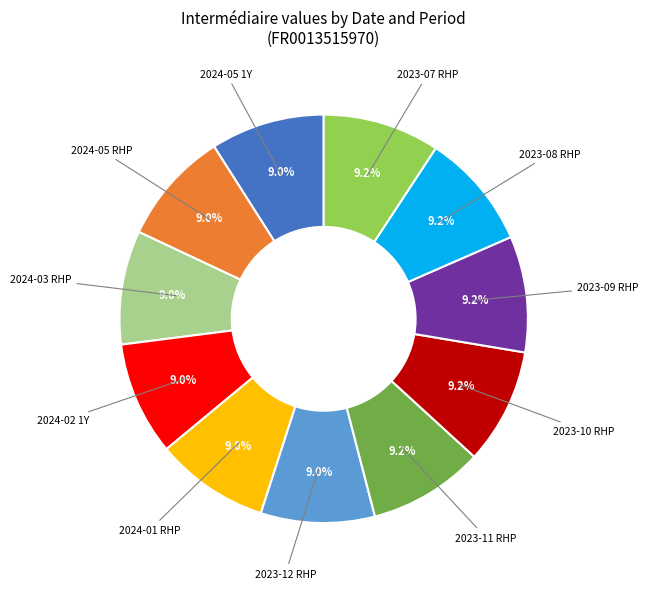

Is there a majority slice in this chart?

No